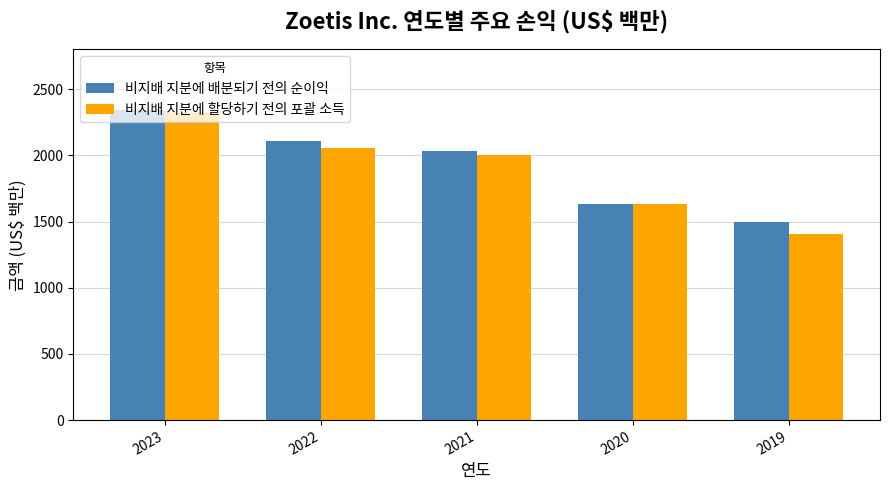

What is the difference between the second highest and minimum values in the 비지배 지분에 할당하기 전의 포괄 소득 series?

655